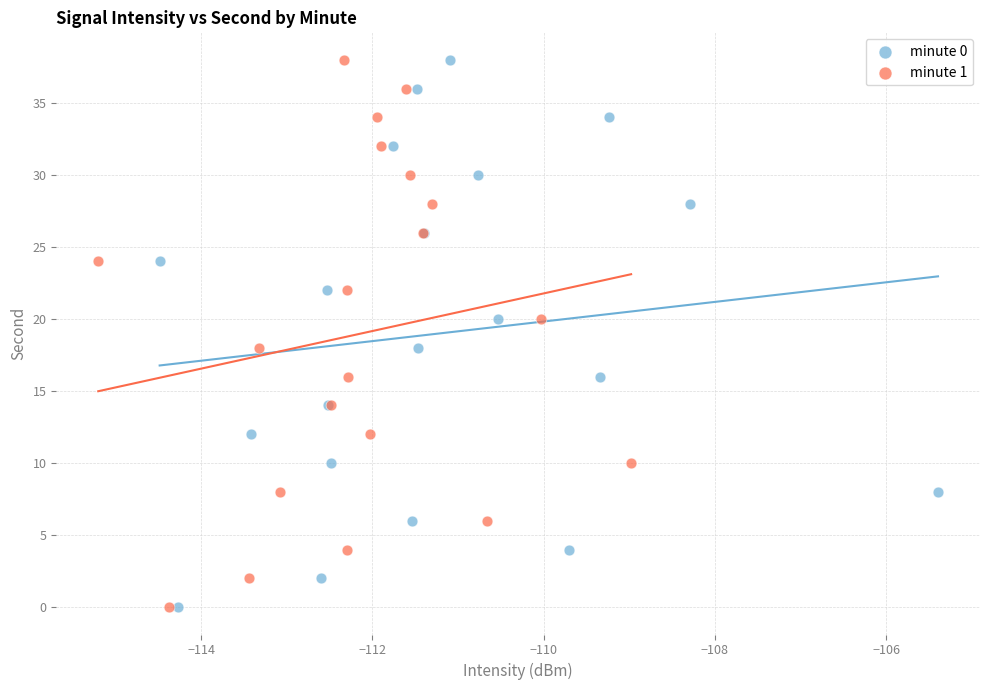

What are all the series names shown in the legend?

minute 0, minute 1